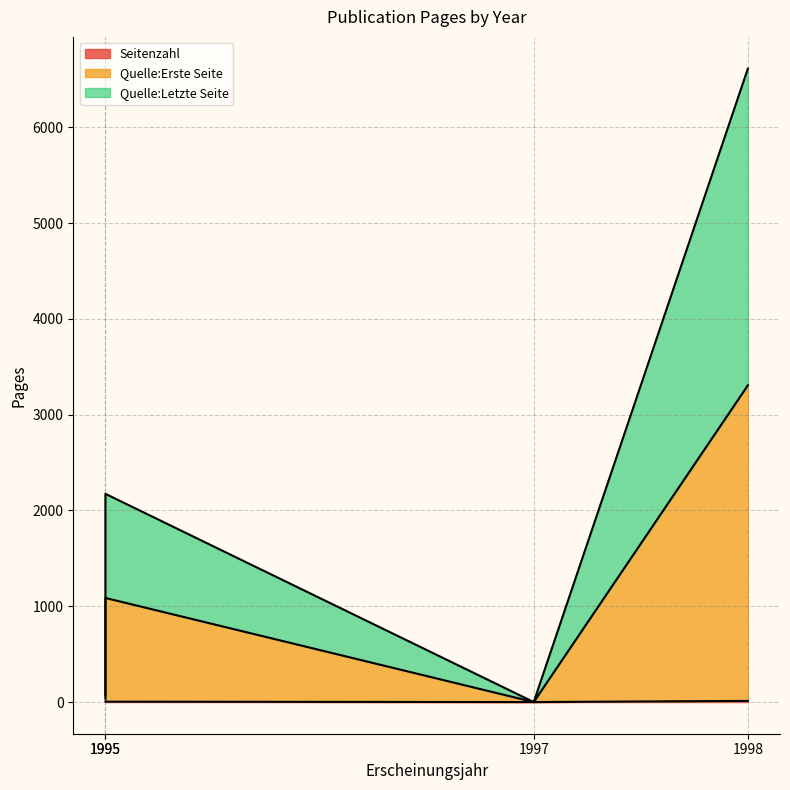

Reading left to right, what are all the values shown in this chart?

Seitenzahl: 1995=6	1995=4	1997=0	1998=12
Quelle:Erste Seite: 1995=35	1995=1087	1997=0	1998=3307
Quelle:Letzte Seite: 1995=70	1995=2174	1997=0	1998=6614